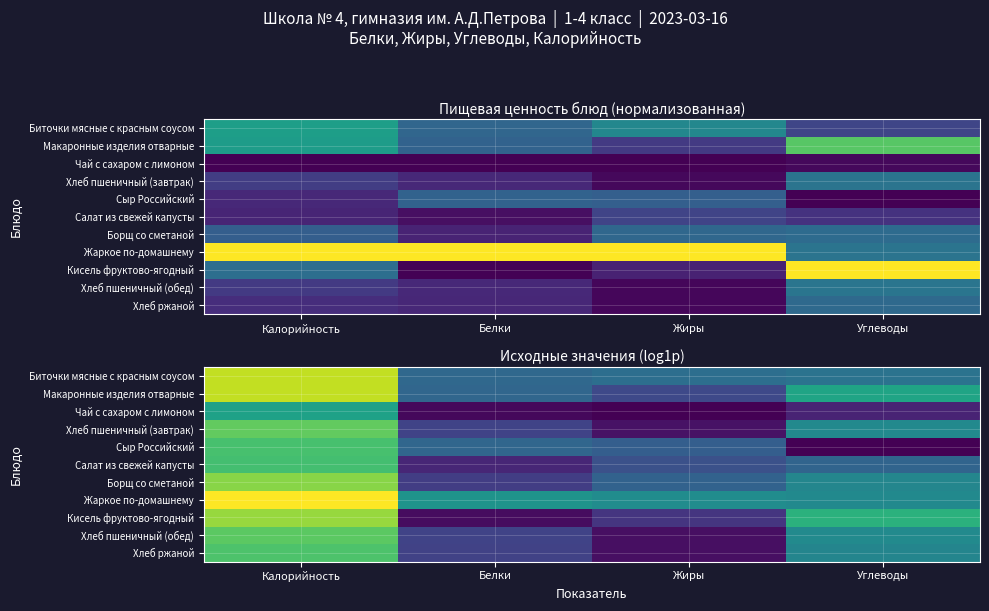

The value of Борщ со сметаной at Калорийность is 4.6. True or false?

True